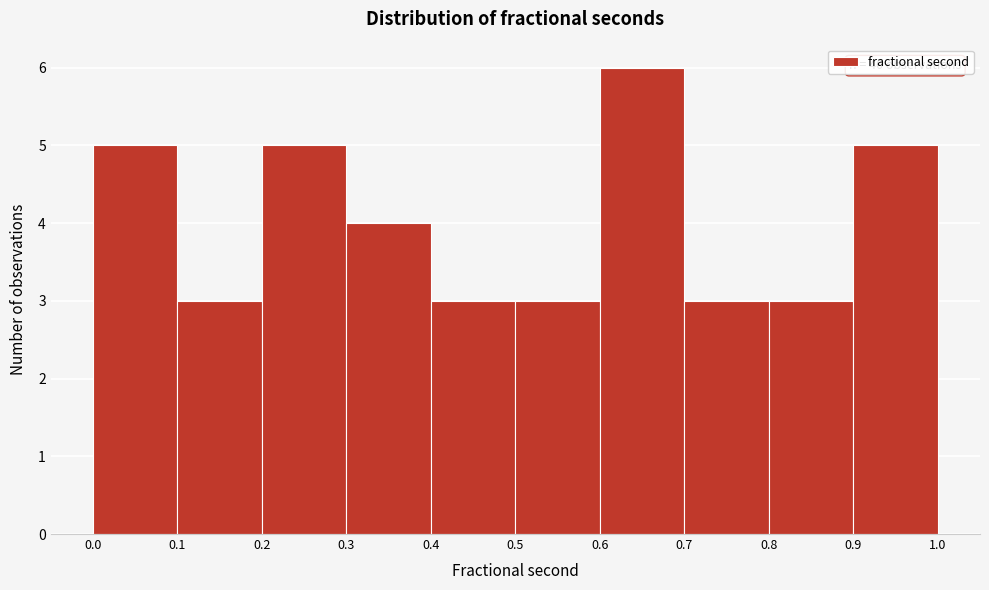

Over which range of the x-axis is the bar tallest?

0.6 to 0.7